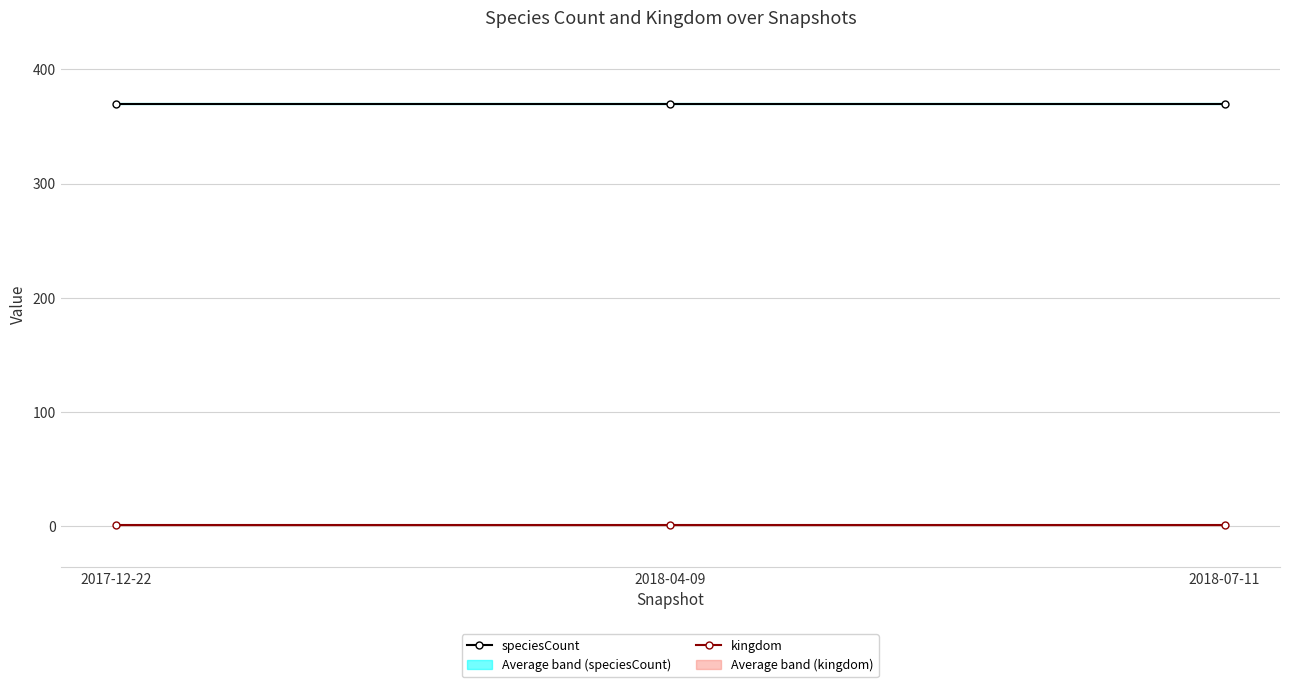

What is the maximum value shown in the chart?

370